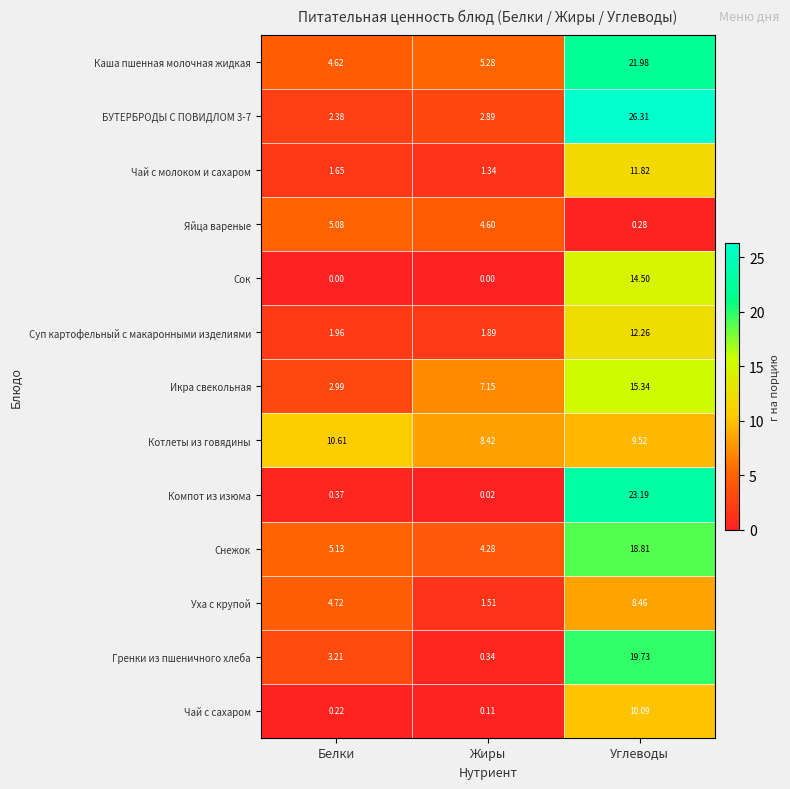

At how many categories does at least one series exceed 4?

3